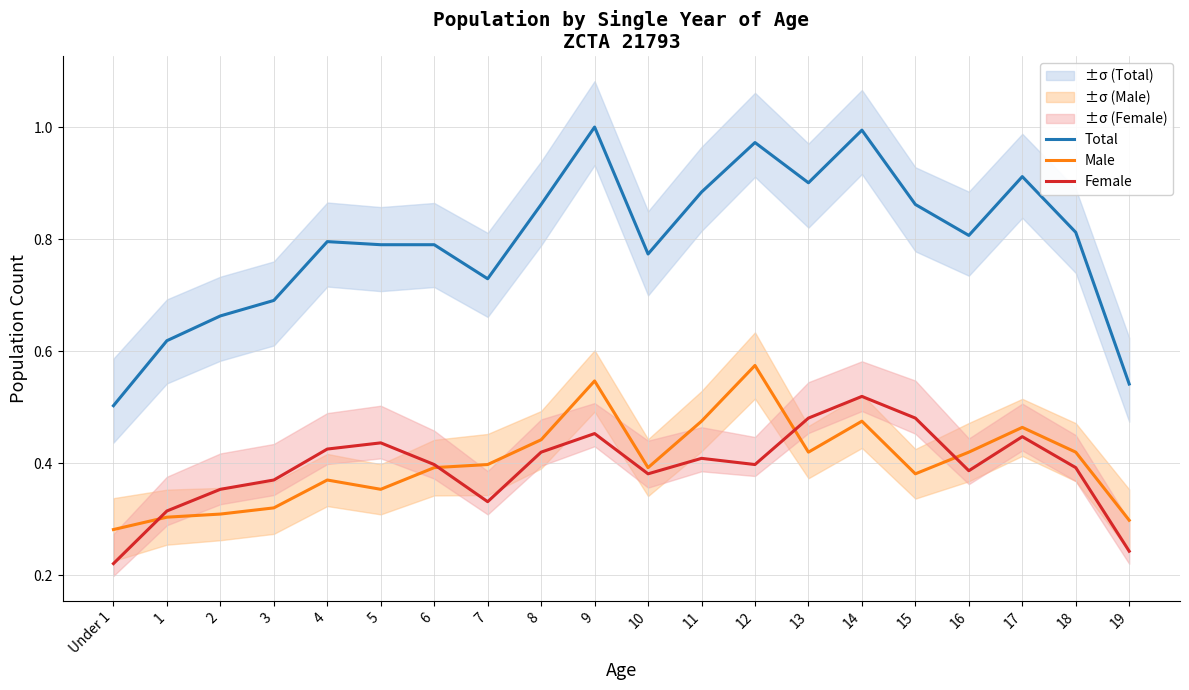

List the labels in order of Male value, largest first.

12, 9, 11, 14, 17, 8, 13, 16, 18, 7, 6, 10, 15, 4, 5, 3, 2, 1, 19, Under 1